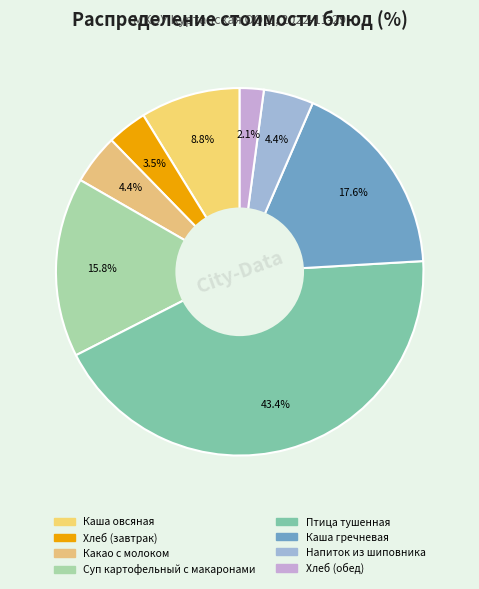

Which category has the biggest portion of the pie?

Птица тушенная